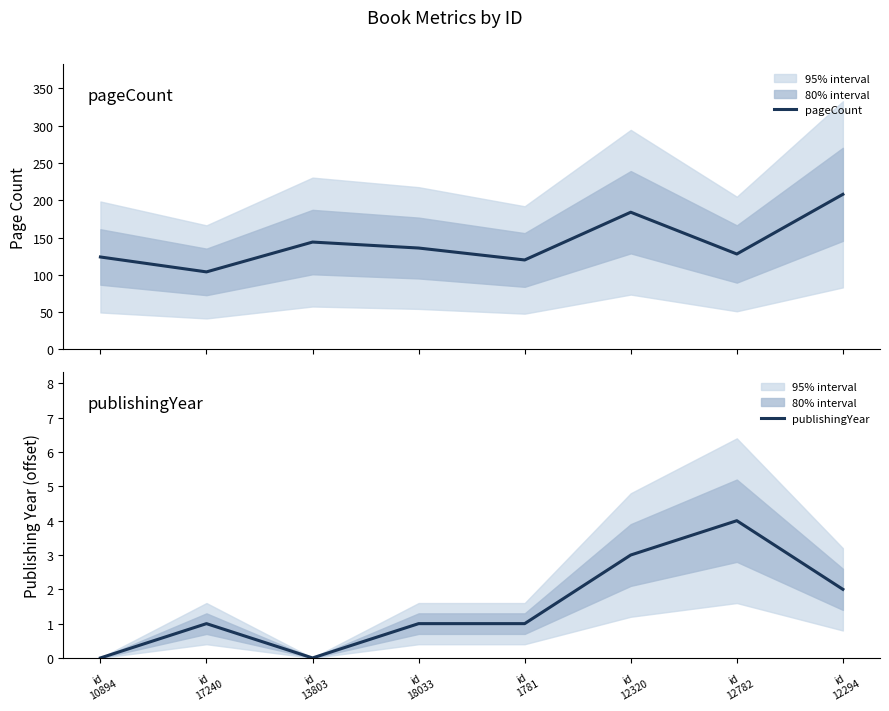

Is the value of pageCount at id
18033 greater than the value of publishingYear at id
17240?

Yes